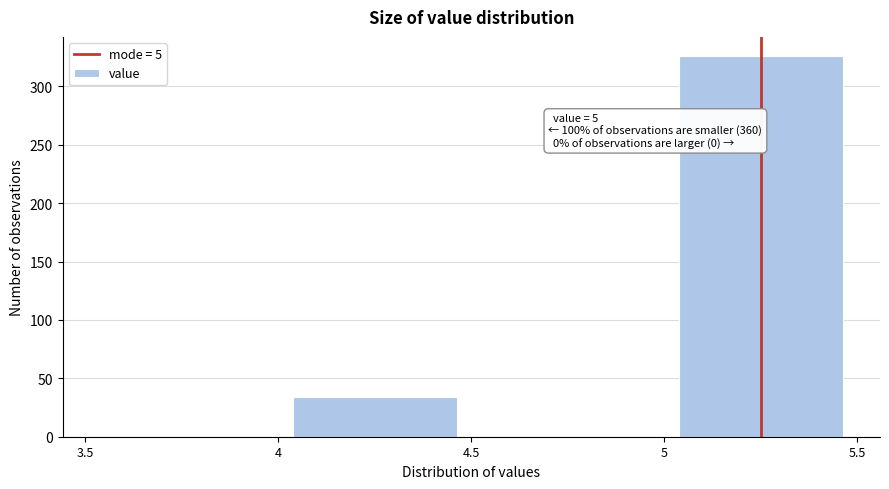

Which range on the x-axis has the tallest bar?

5 to 5.5